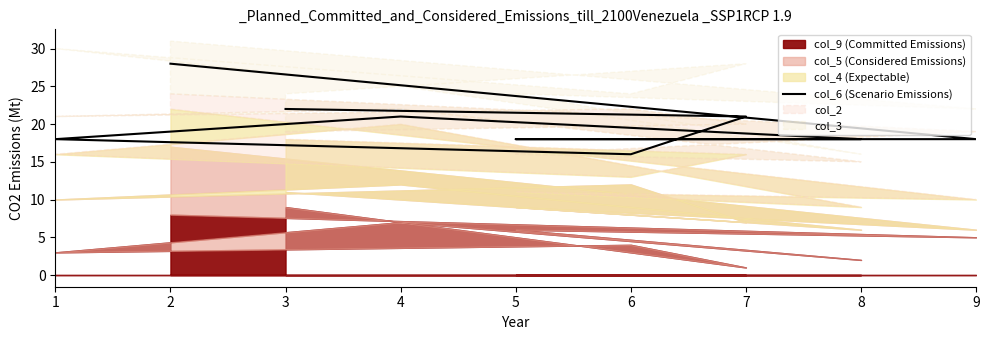

The value at 1 is 18. True or false?

True